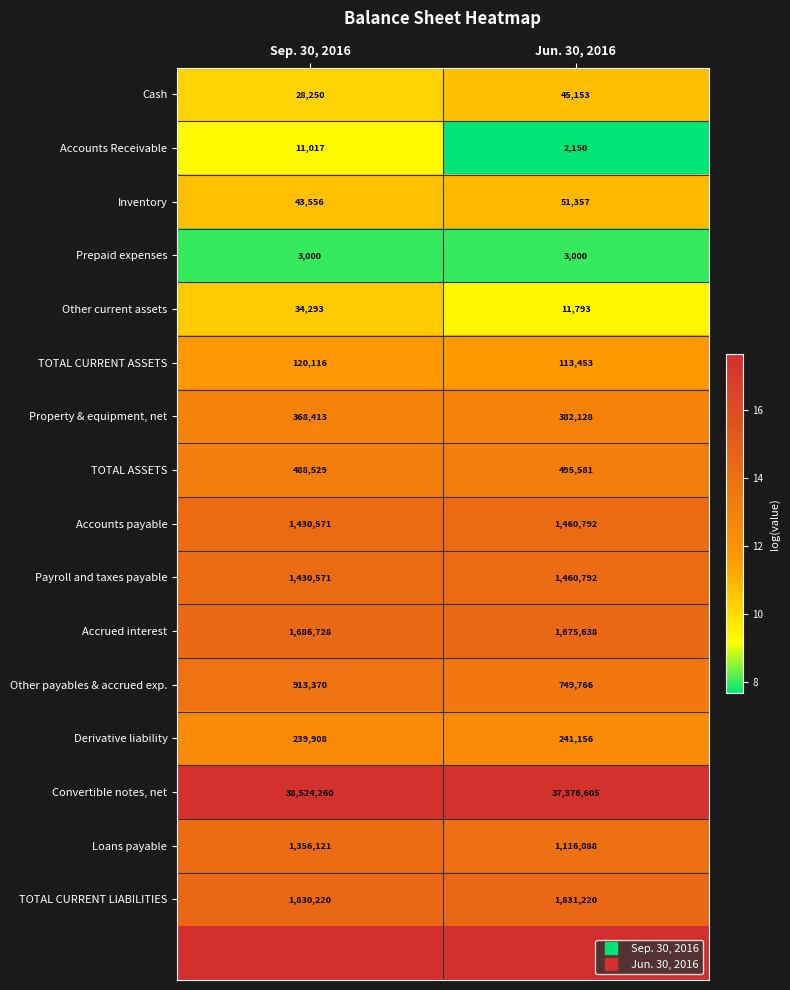

Count the Loans payable values in the range 13 to 14.

1